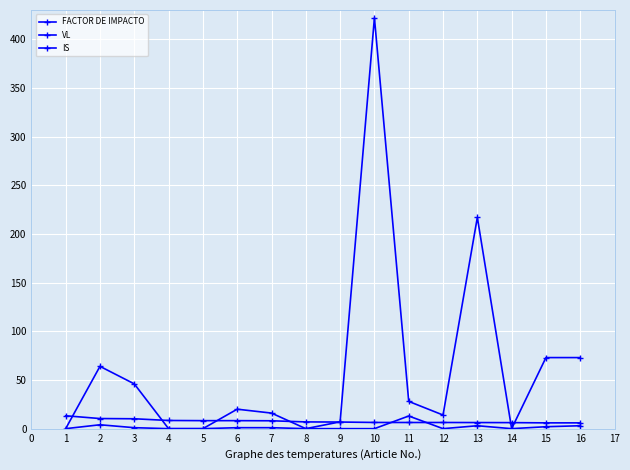

Which series has the largest range (max minus min)?

VL